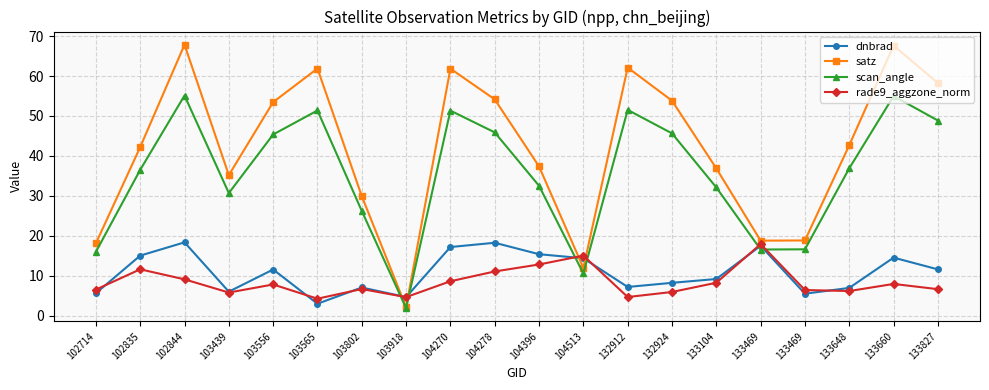

Where do scan_angle and dnbrad first cross each other?

103802 and 103918